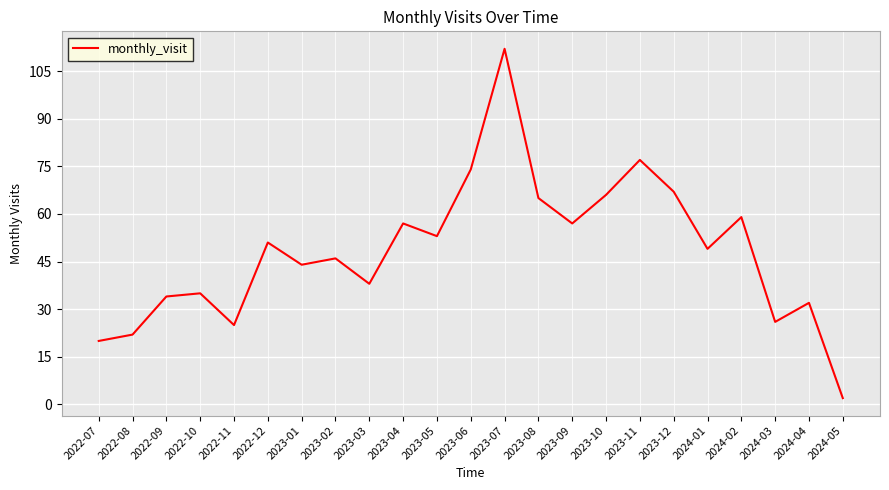

At which category does the chart reach its peak across all series?

2023-07